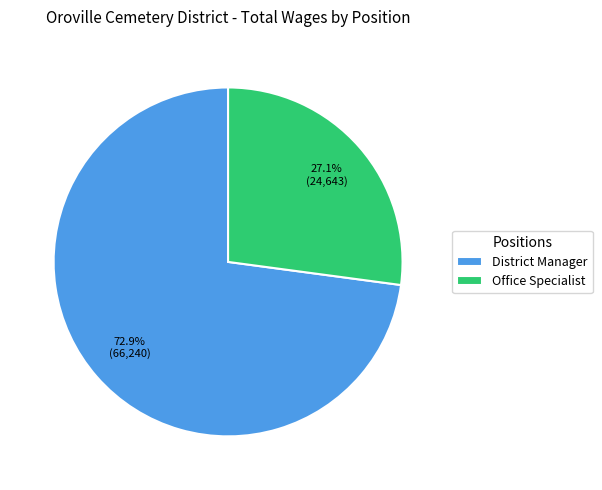

Count the number of slices in the pie.

2